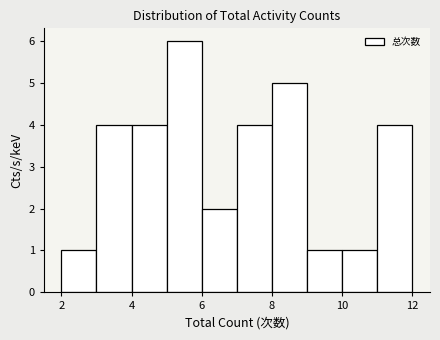

Reading left to right, transcribe this chart: for each bar, give the range it covers on the x-axis and its height. The values are not printed on the chart, so give them approximately, as read against the axis.

2 to 3: 1
3 to 4: 4
4 to 5: 4
5 to 6: 6
6 to 7: 2
7 to 8: 4
8 to 9: 5
9 to 10: 1
10 to 11: 1
11 to 12: 4